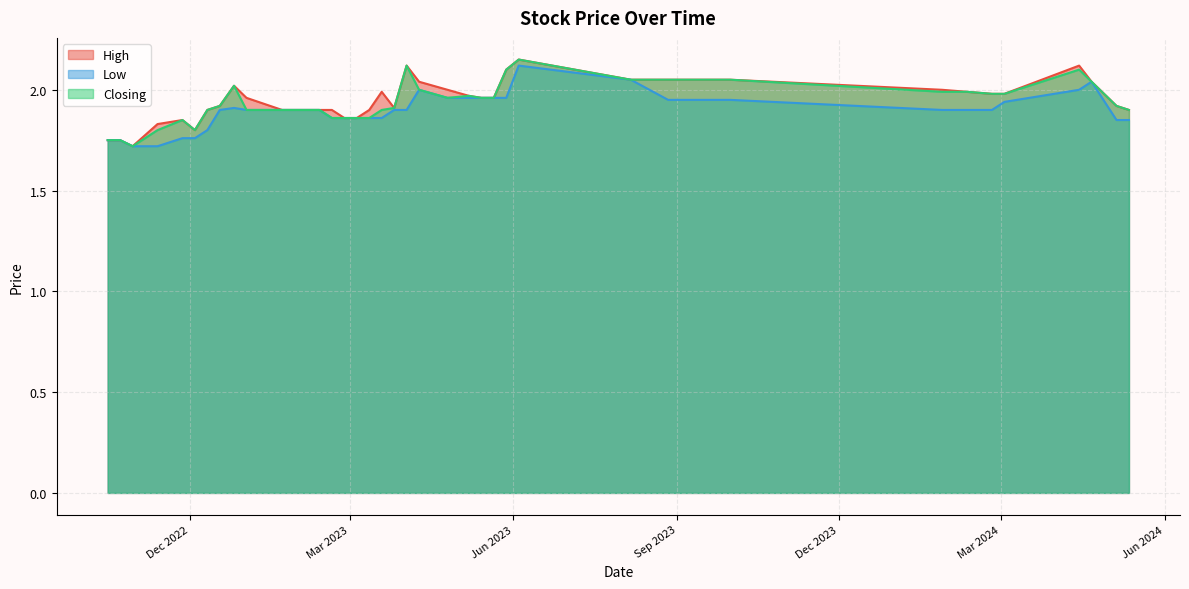

What is the difference between the maximum and minimum values in the Low series?

0.4